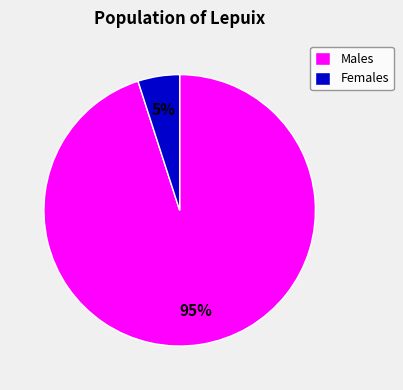

The Males slice represents 81% of the pie. True or false?

False